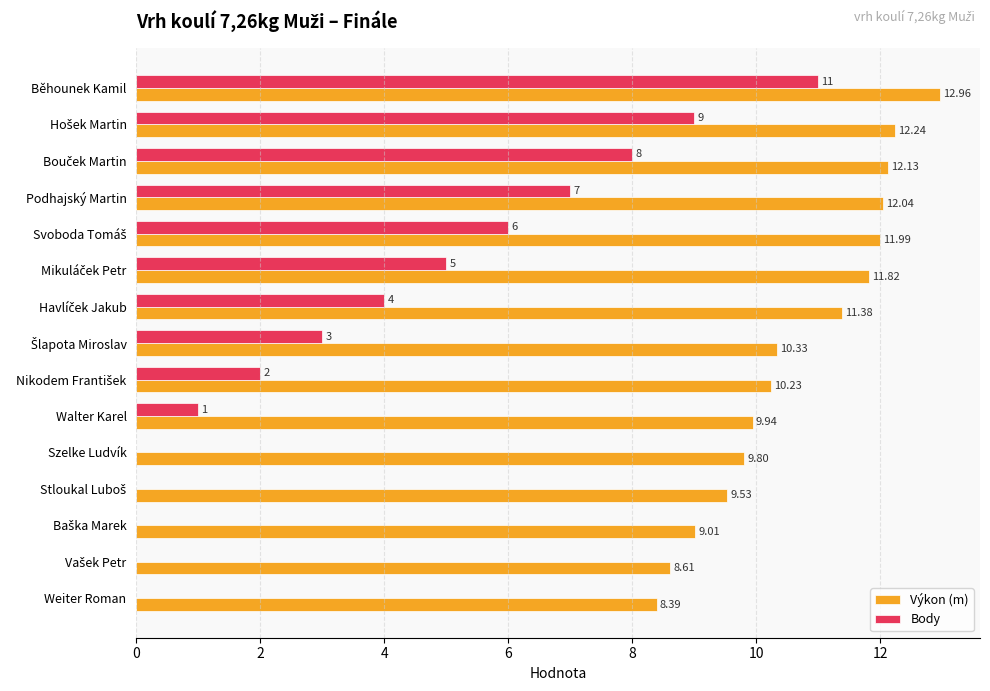

Which series has the largest total across all categories?

Výkon (m)